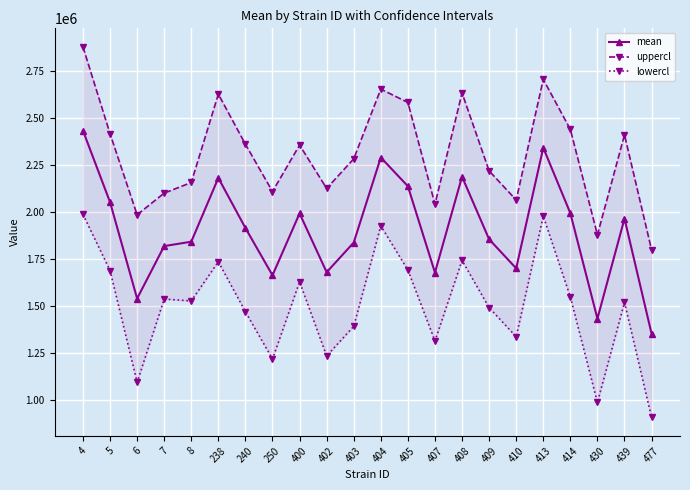

Between 407 and 410, which series saw the biggest shift?

mean